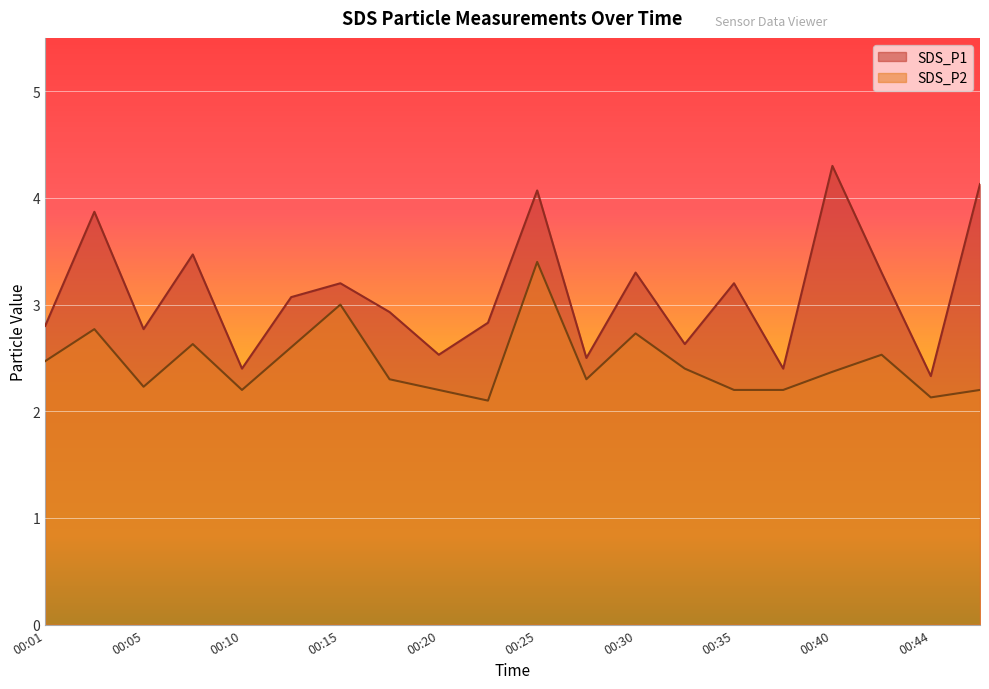

The value of SDS_P1 at 00:13 is 0.8. True or false?

False